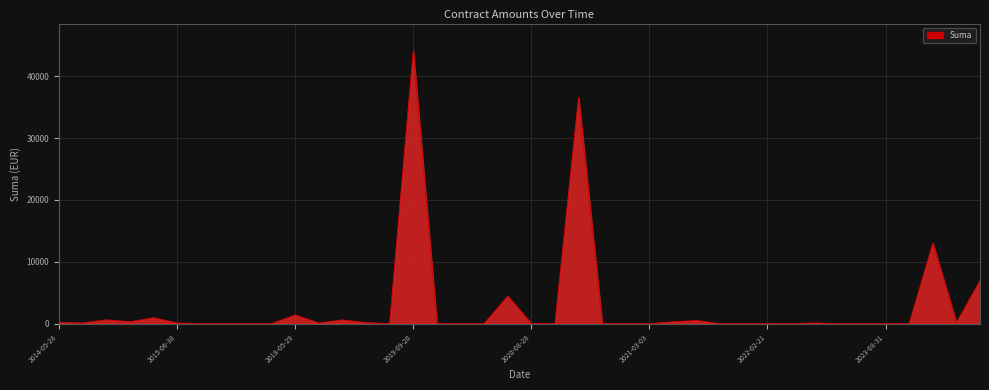

What is the difference between the maximum and minimum values?

44121.2